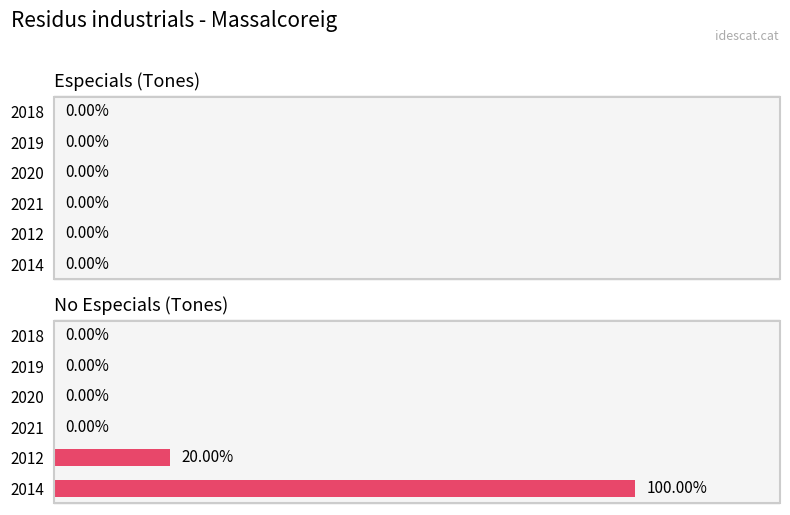

Are the bars horizontal?

Yes